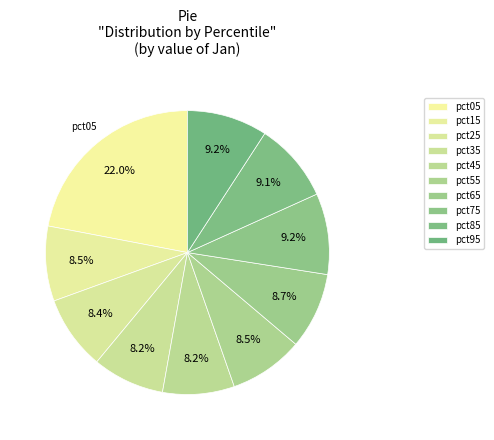

How many slices are in this pie chart?

10